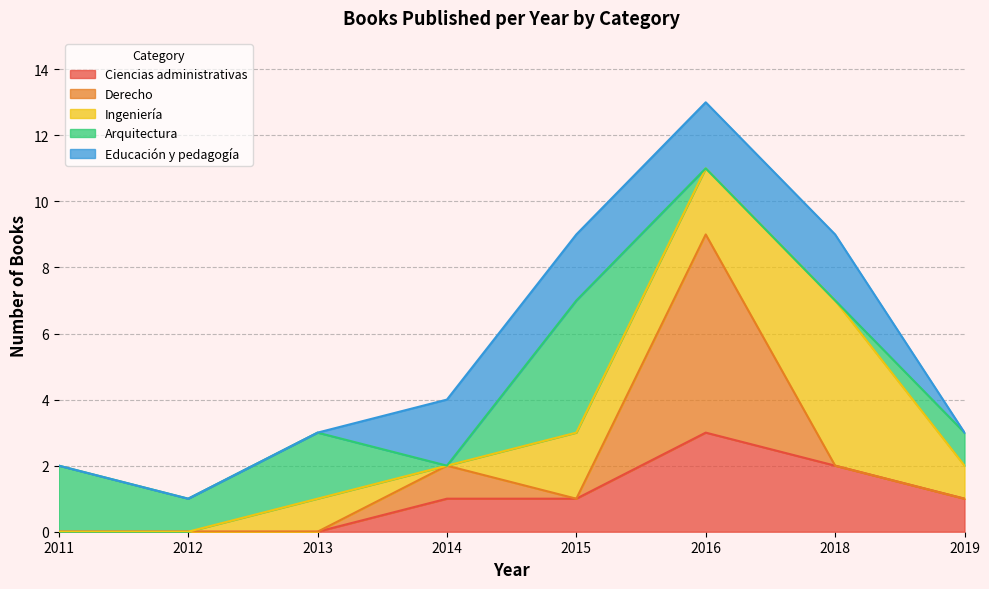

At which category is the sum across all series the highest?

2016